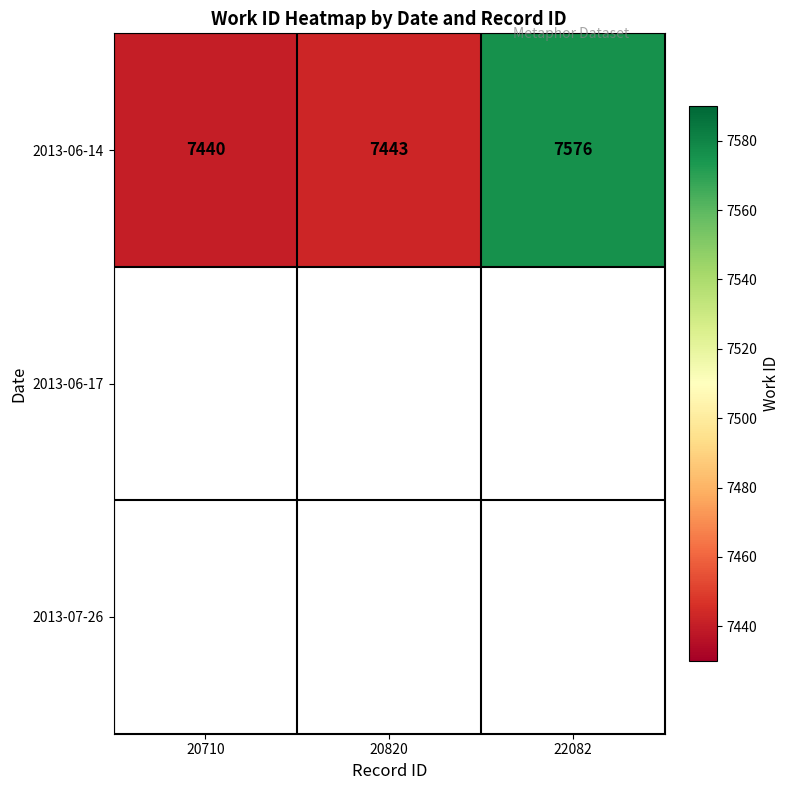

Is it true that 2013-06-14 equals 5182 at 22082?

False